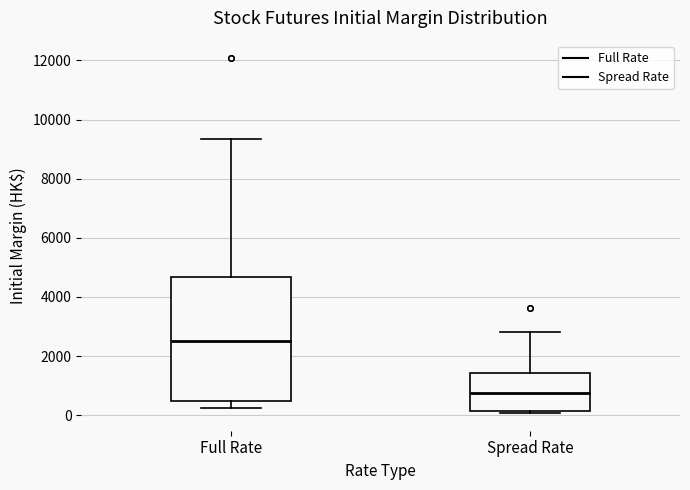

Which box has the lowest median line?

Spread Rate